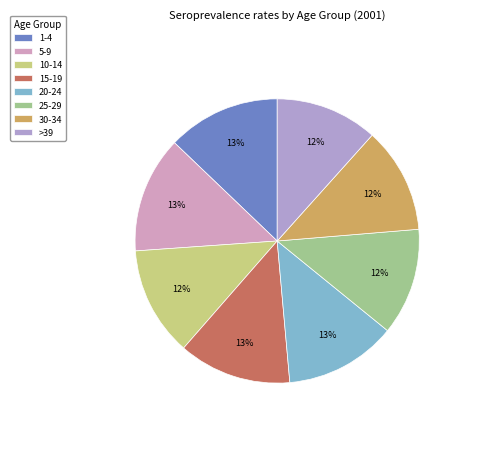

How much of the chart is everything except >39?

88.4%